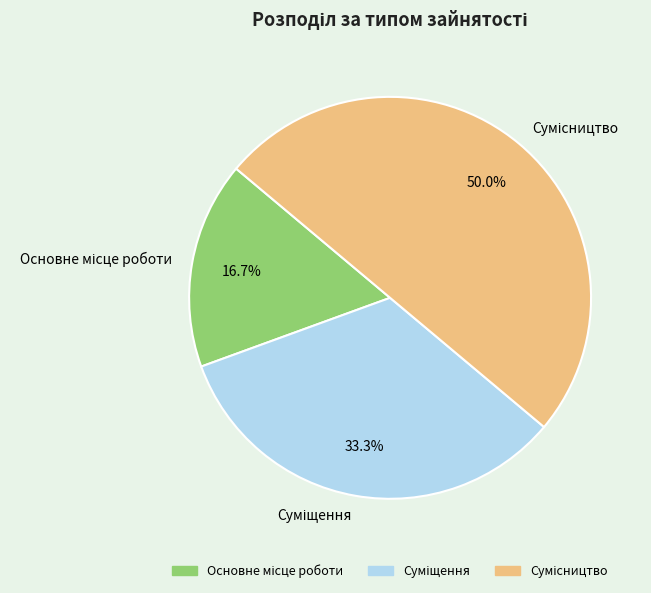

The Сумісництво slice represents 50% of the pie. True or false?

True